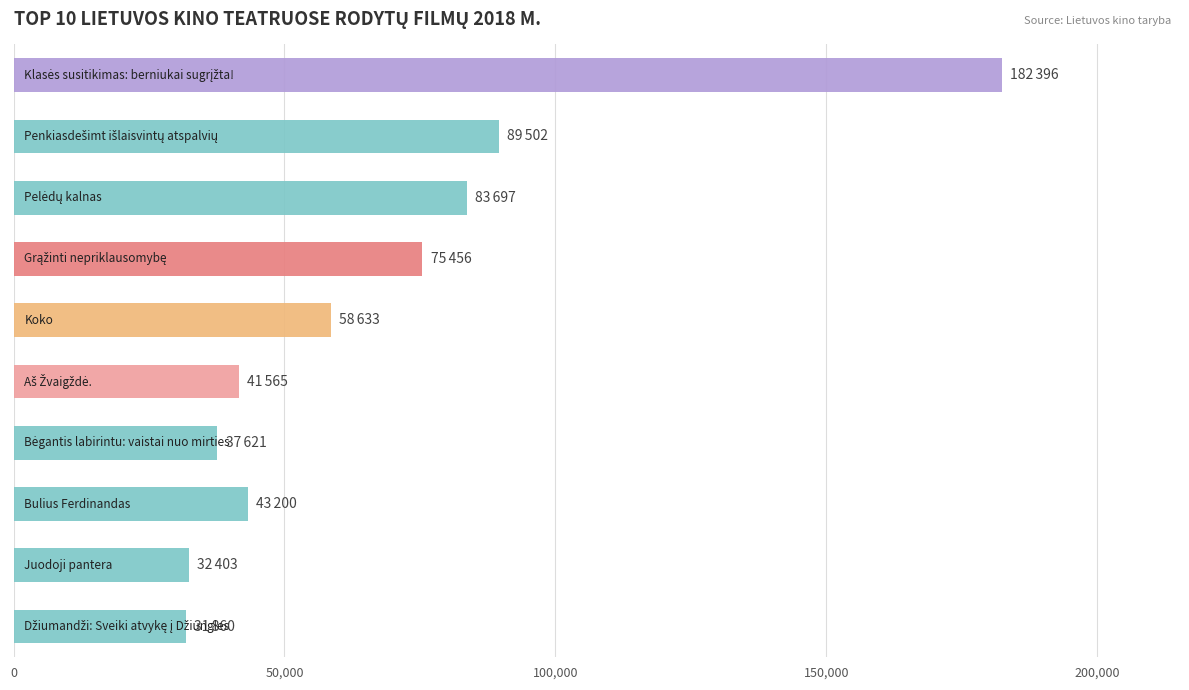

What is the minimum value shown in the chart?

31860